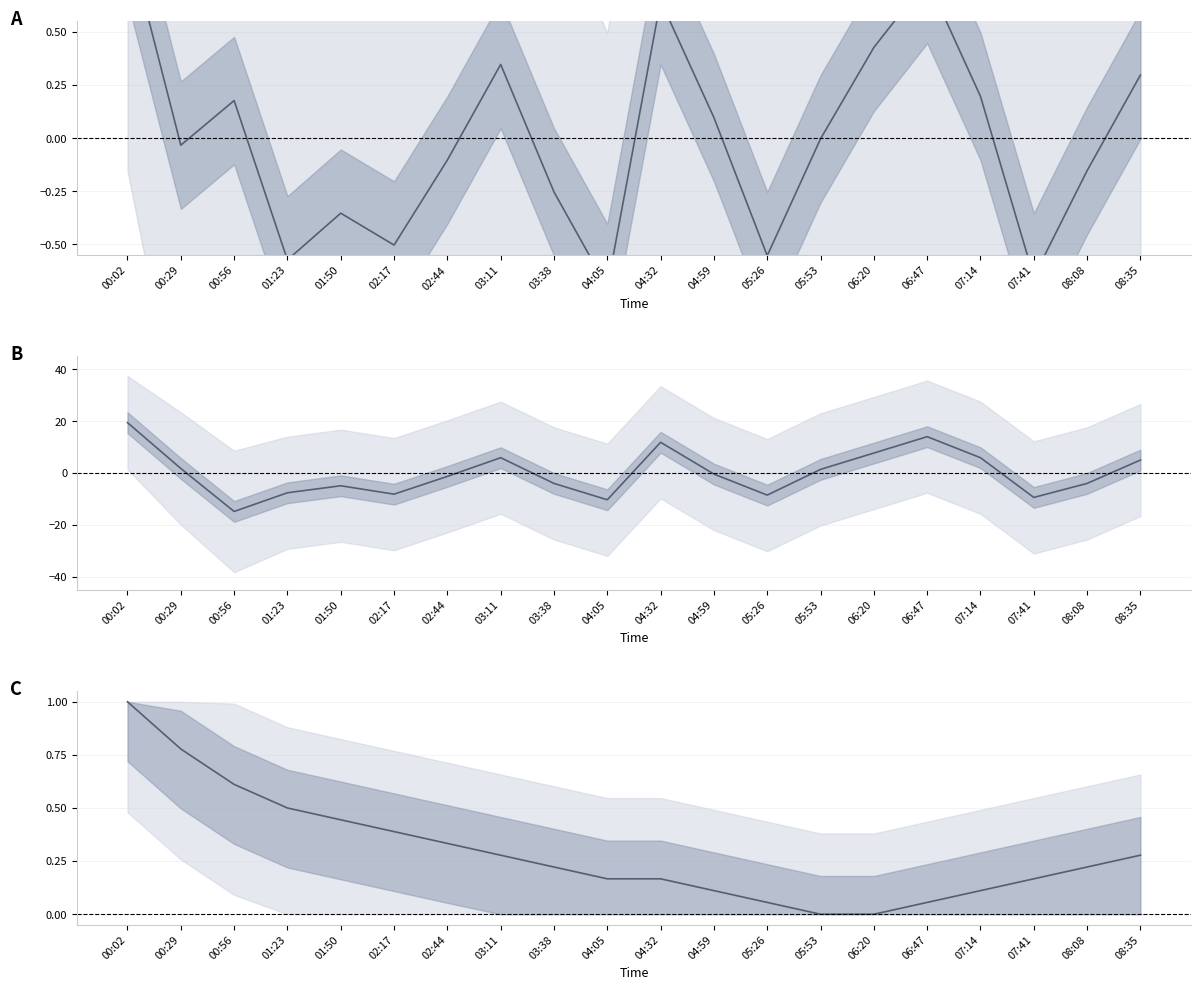

What is the total value across all series at 03:38?

-4.0